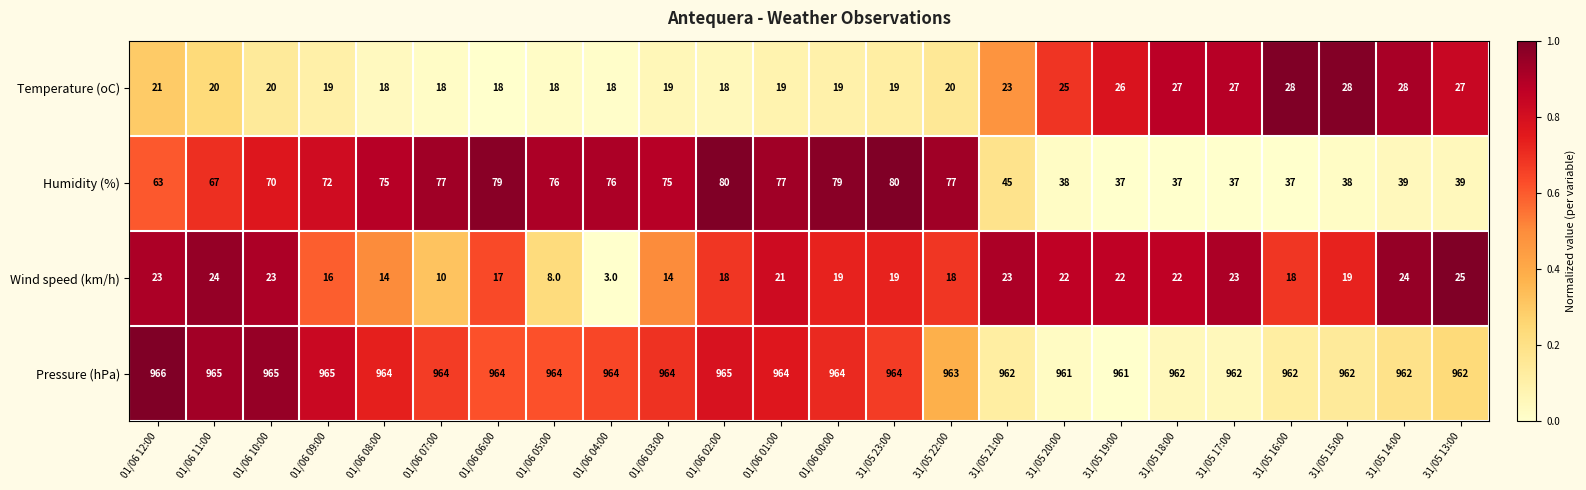

What is the sum of the Pressure (hPa) values at 01/06 03:00 and 31/05 19:00?

1925